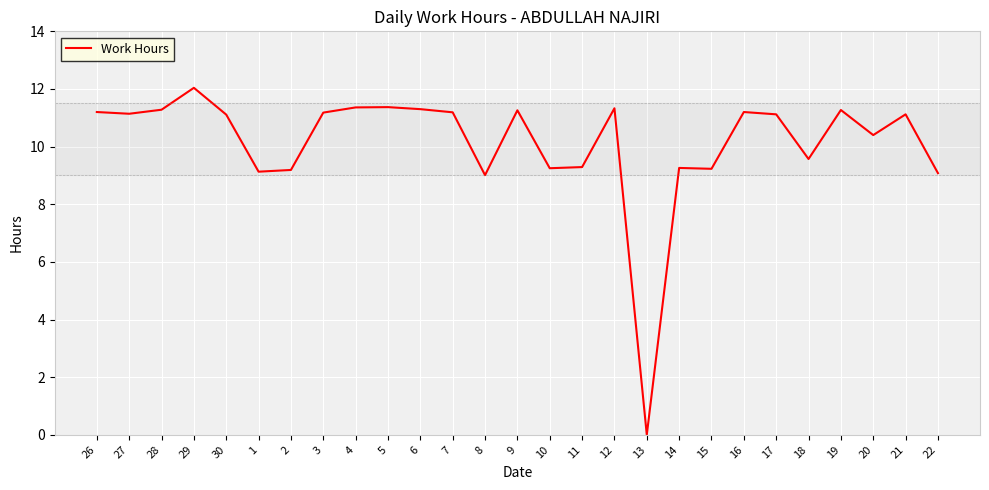

Which has a higher value, 14 or 6?

6